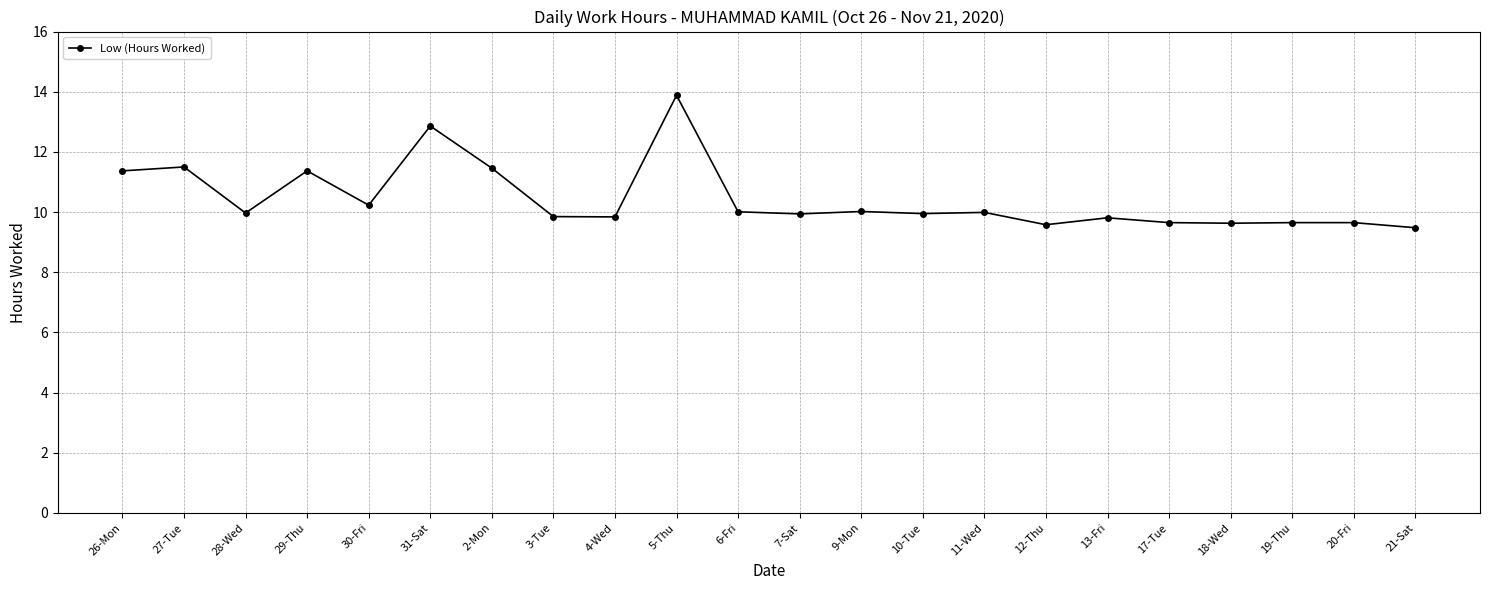

Is it true that the value at 31-Sat is 19.2?

False